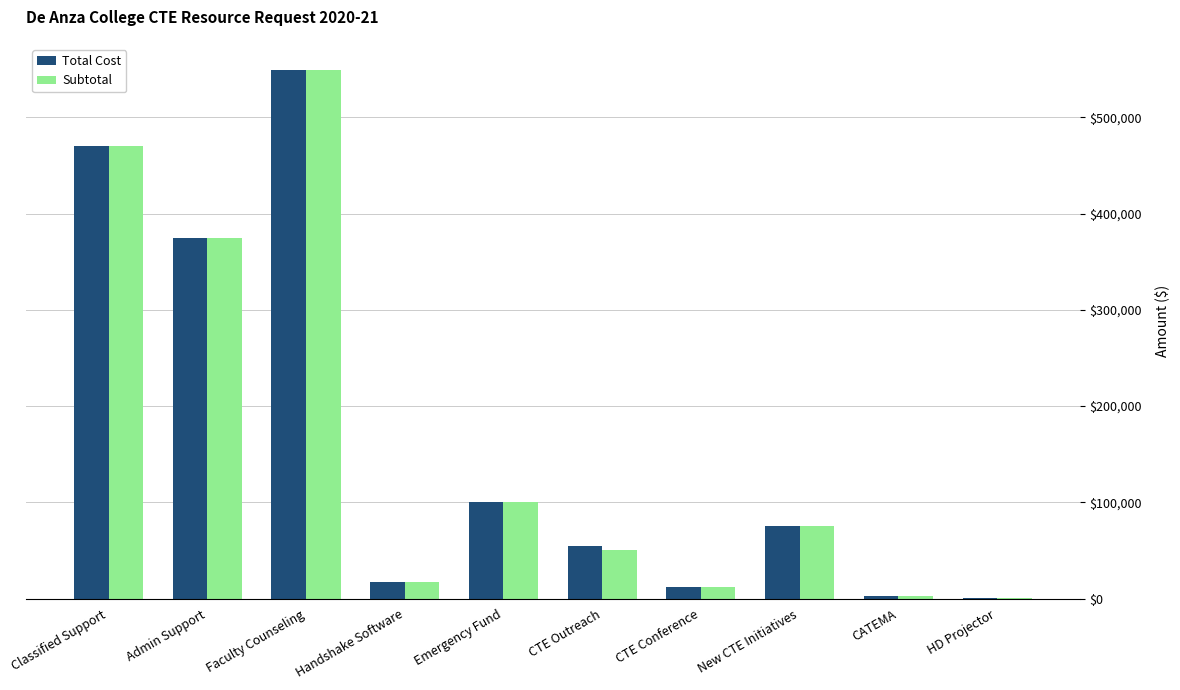

What is the sum of all Subtotal values?

1650800.0